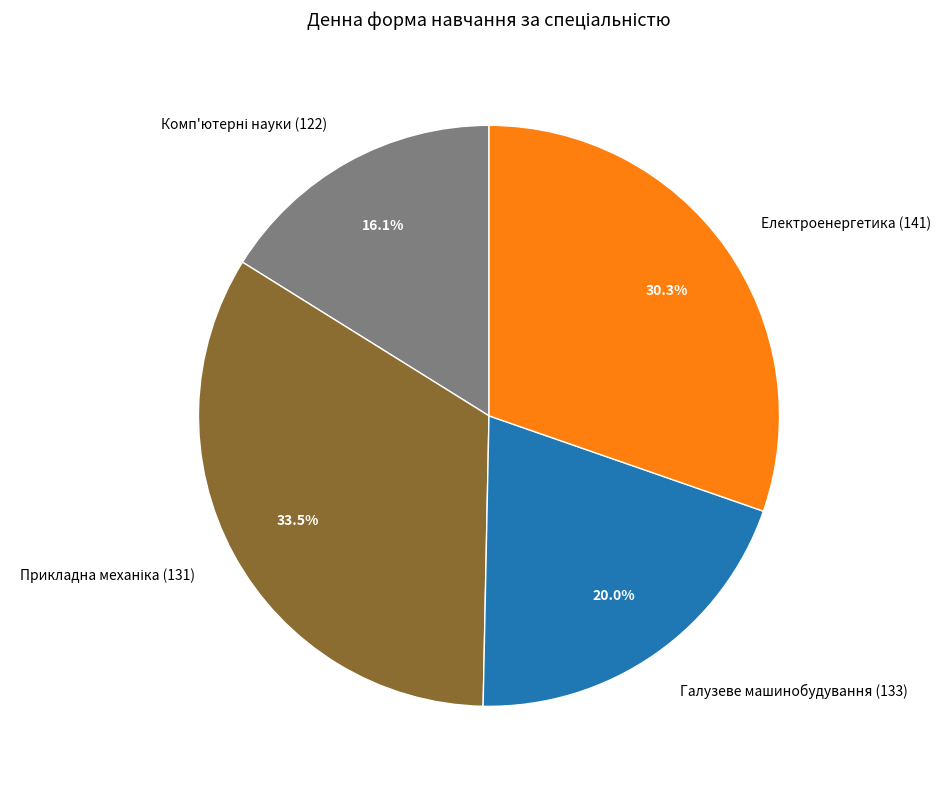

To the nearest percent, what is the difference between the largest and smallest slice percentages?

17%